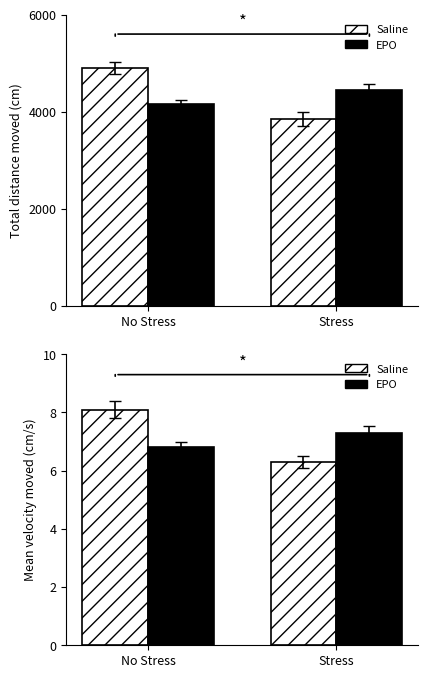

How many groups of bars are there?

2